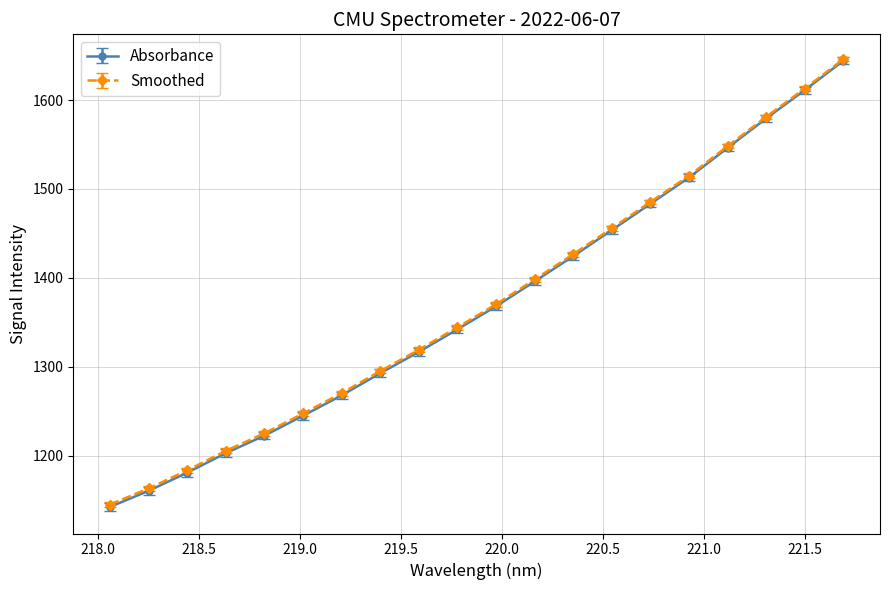

What is the value of the Smoothed point at the 3rd from the left?

1183.3